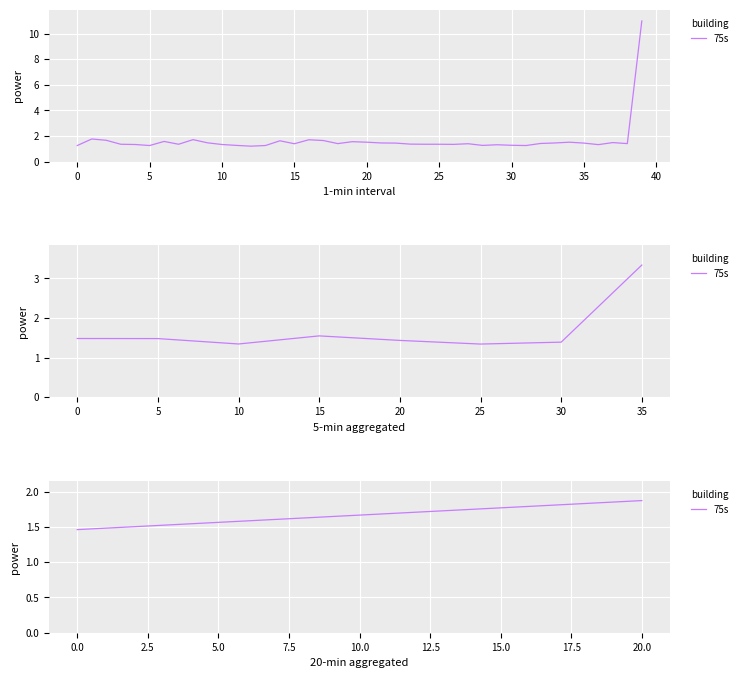

Is this an area chart (filled region under the line)?

No